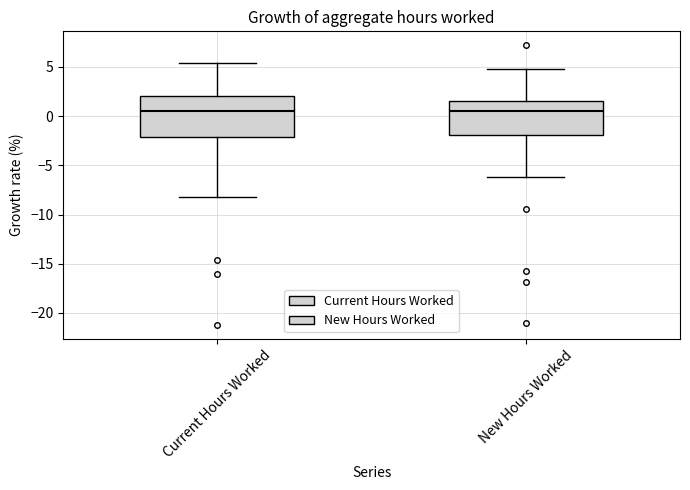

Comparing the boxes themselves (not the whiskers), which one is the tallest?

Current Hours Worked